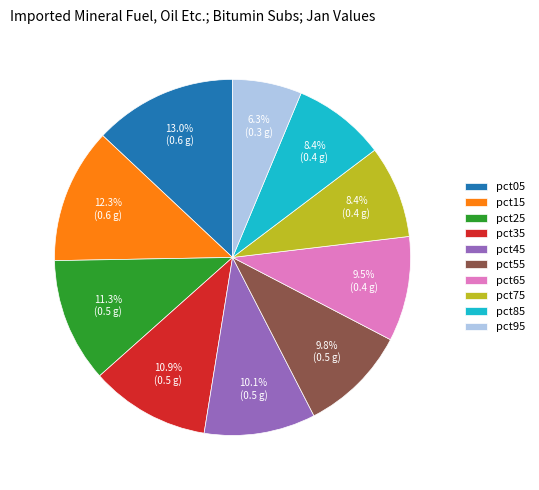

Count the number of slices in the pie.

10